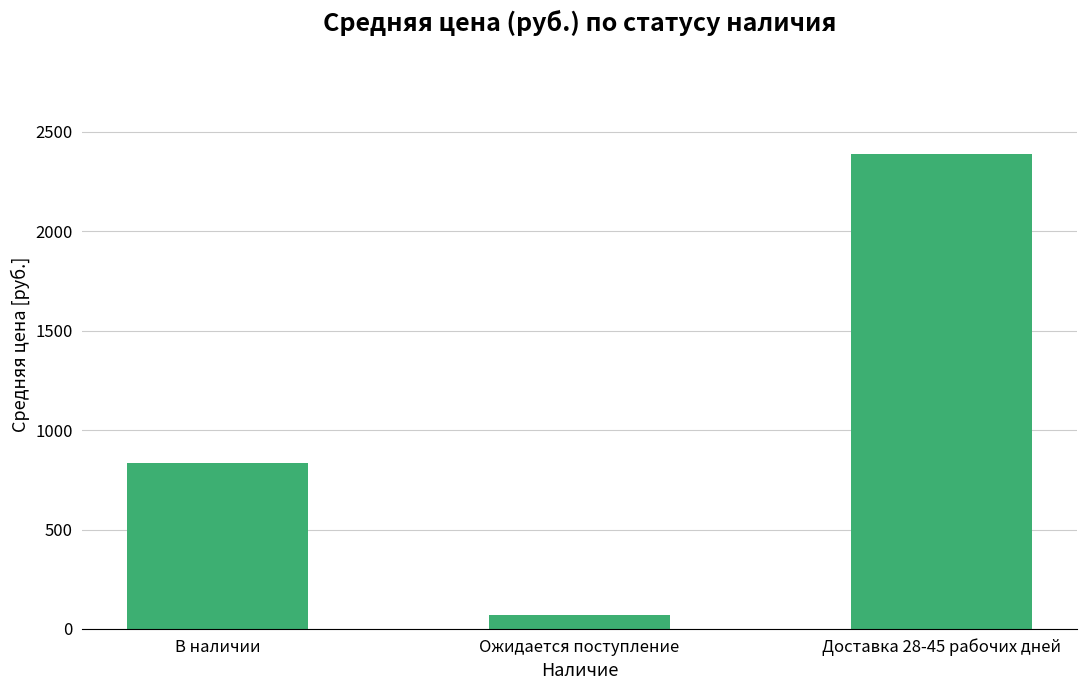

What position from the left is Доставка 28-45 рабочих дней?

3